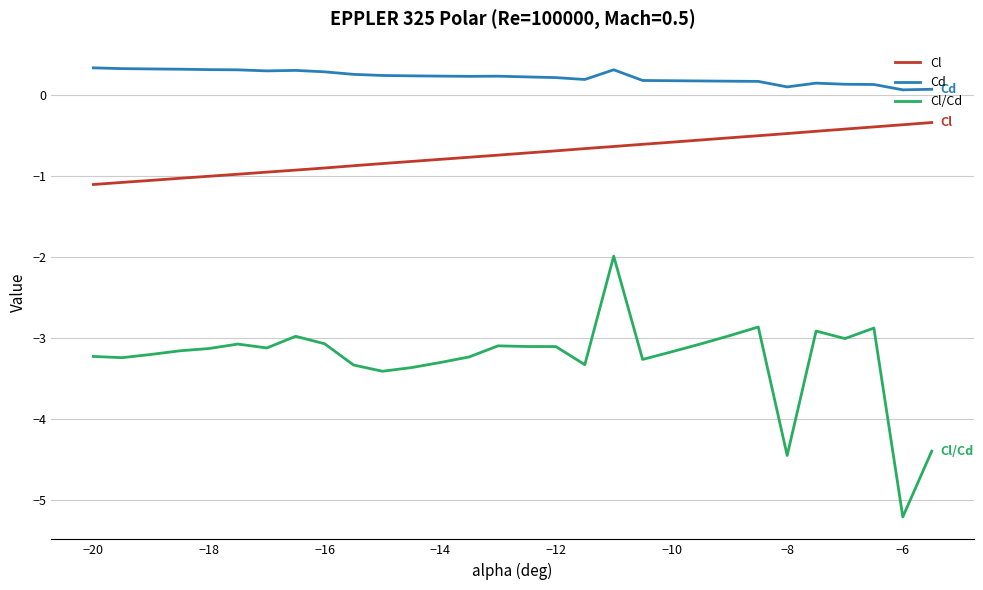

Which series has the widest spread of values?

Cl/Cd